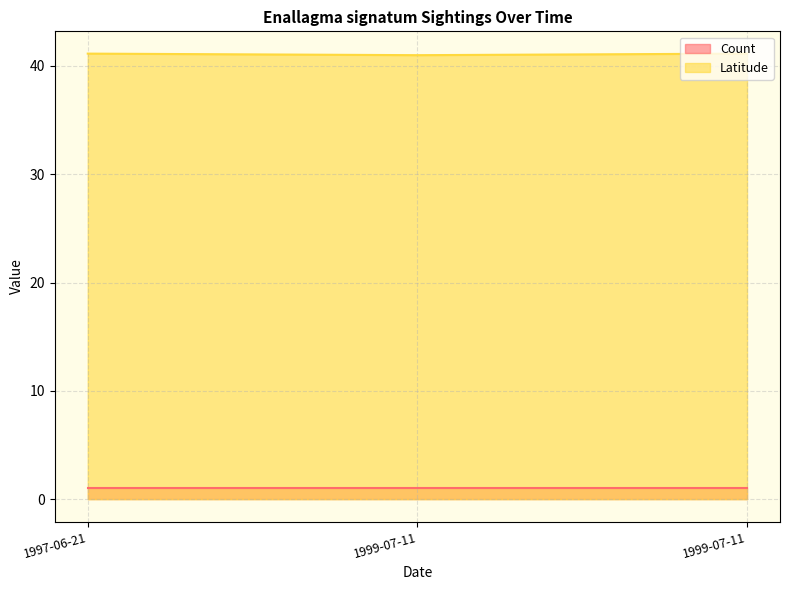

At which label is Count closest to 1?

1999-07-11